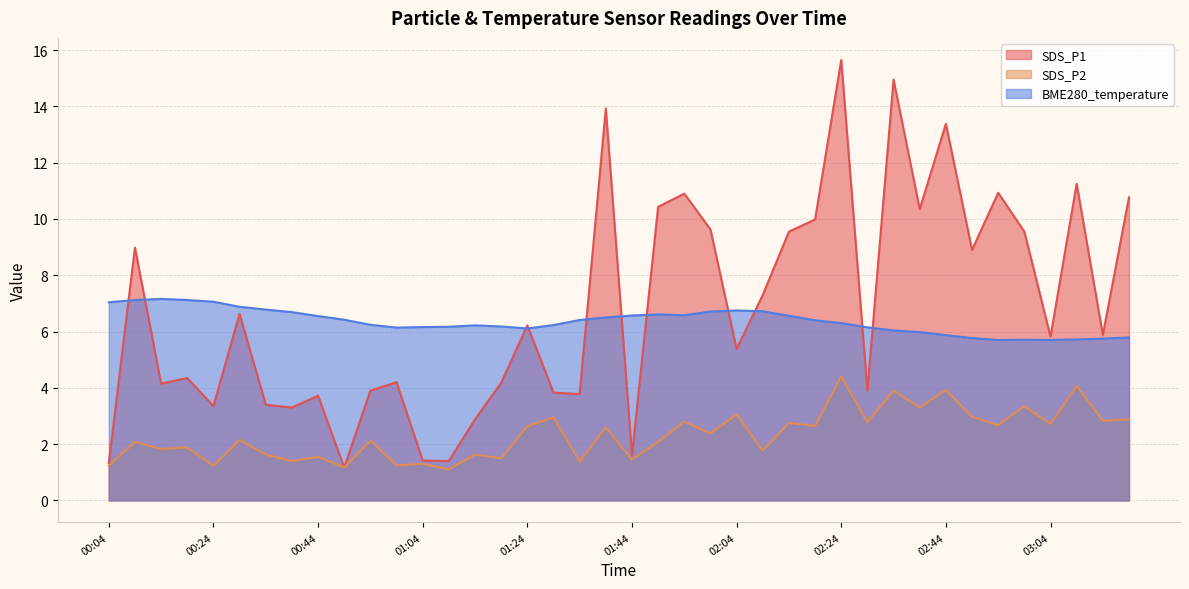

What is the value of the SDS_P1 point at the 14th from the left?

1.4